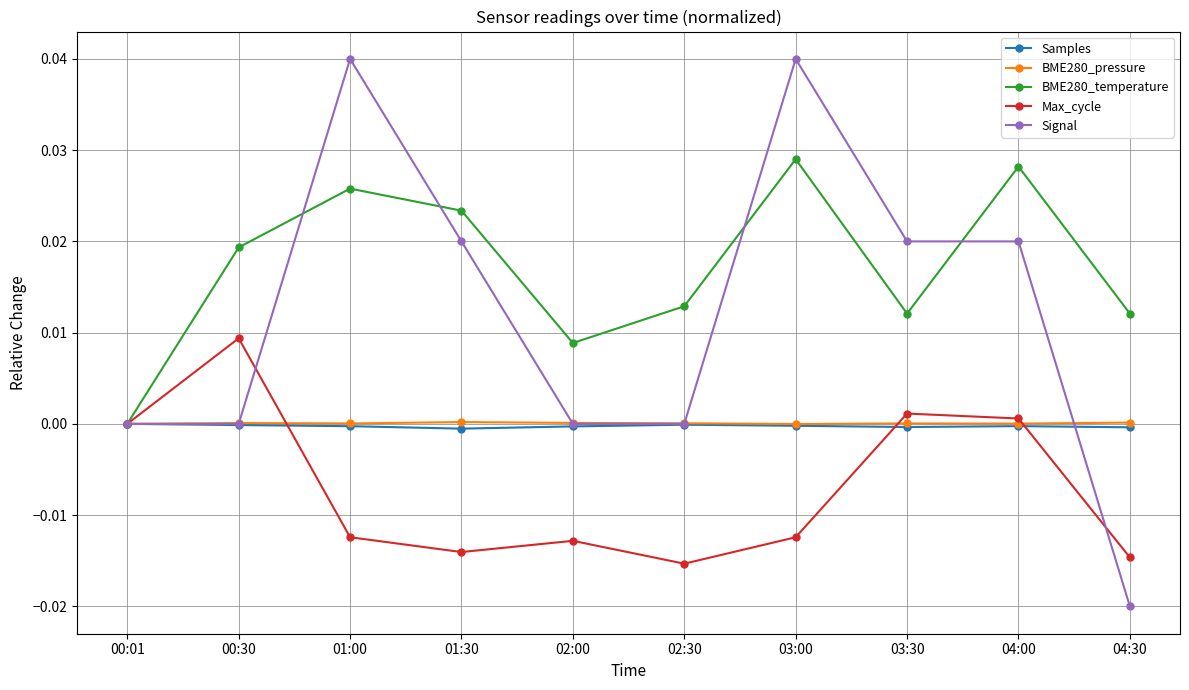

At which category does Signal reach its first local peak?

01:00